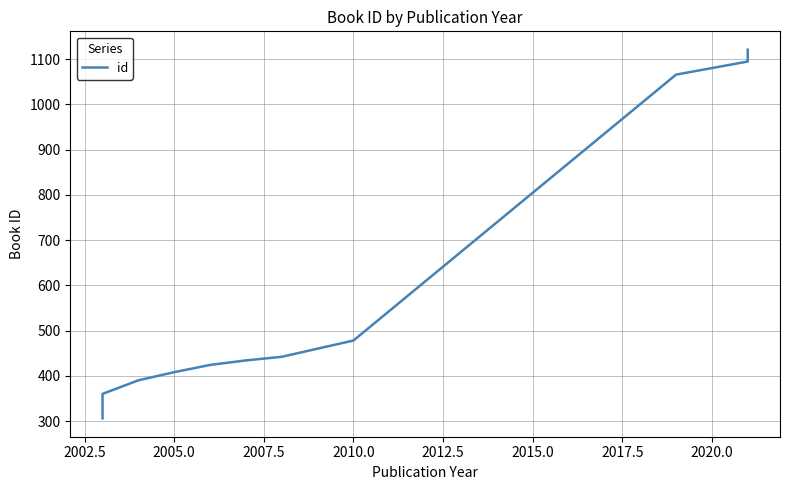

What is the smallest value displayed?

306